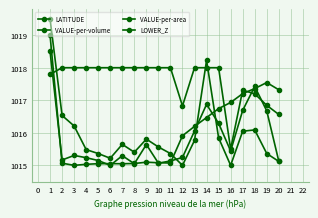

What is the difference between the highest and lowest values at 6?

3.0